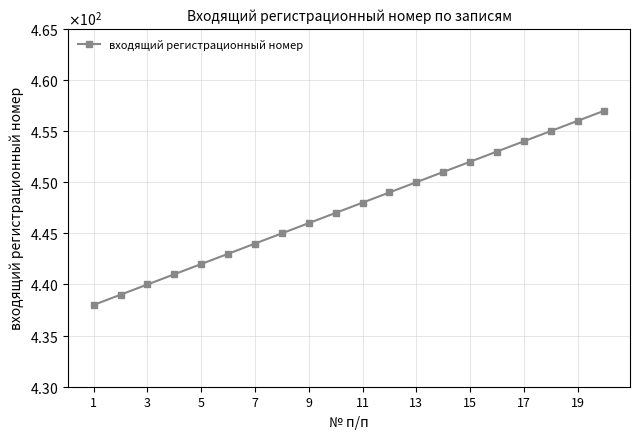

Is this an area chart (filled region under the line)?

No